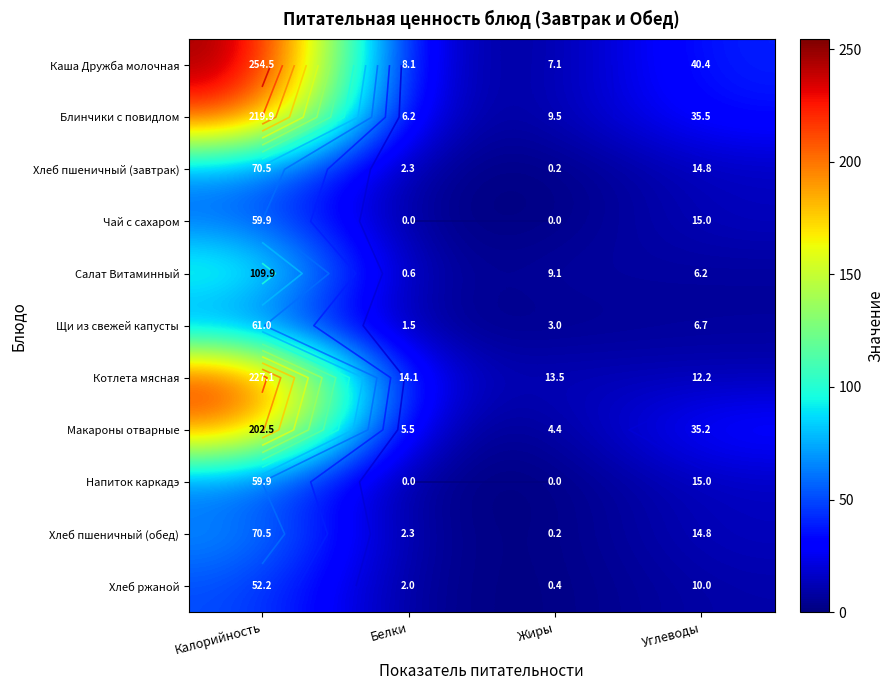

How many values in the Чай с сахаром series are below 14?

2